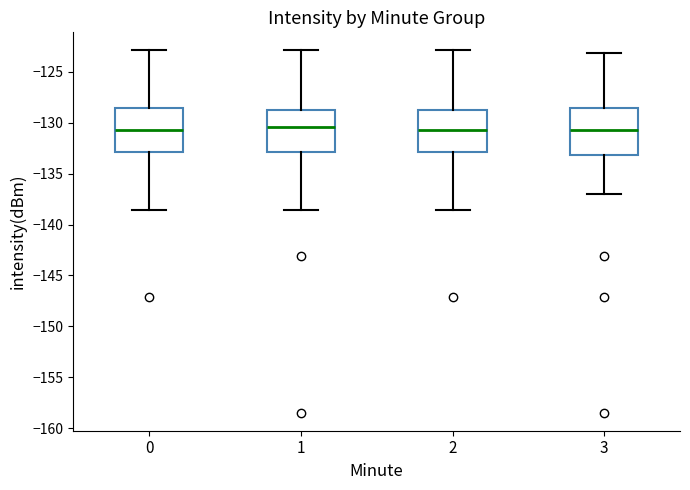

Reading left to right, read every box against the y-axis: the position of its median line, the range the box covers, and the ends of its whiskers. The values are not printed on the chart, so give them approximately, as read against the axis.

0: median -130.5, box -133.0 to -128.5, whiskers -138.5 to -123.0
1: median -130.5, box -133.0 to -128.5, whiskers -138.5 to -123.0
2: median -130.5, box -133.0 to -128.5, whiskers -138.5 to -123.0
3: median -130.5, box -133.0 to -128.5, whiskers -137.0 to -123.0